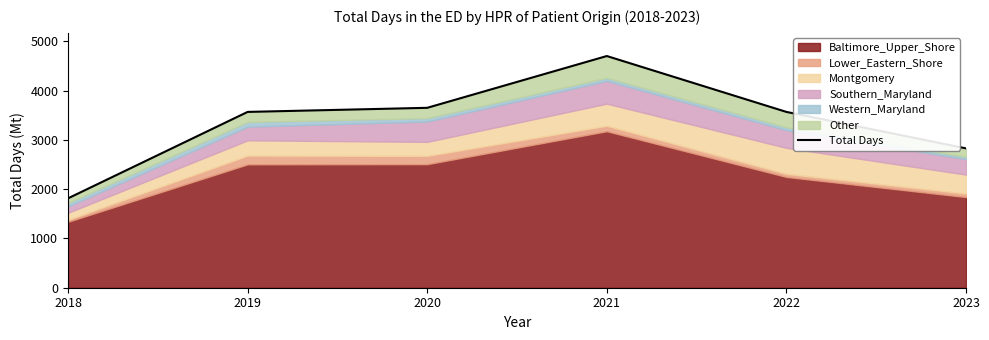

Reading left to right, transcribe all the data shown in this chart.

1814	3568	3651	4702	3568	2828